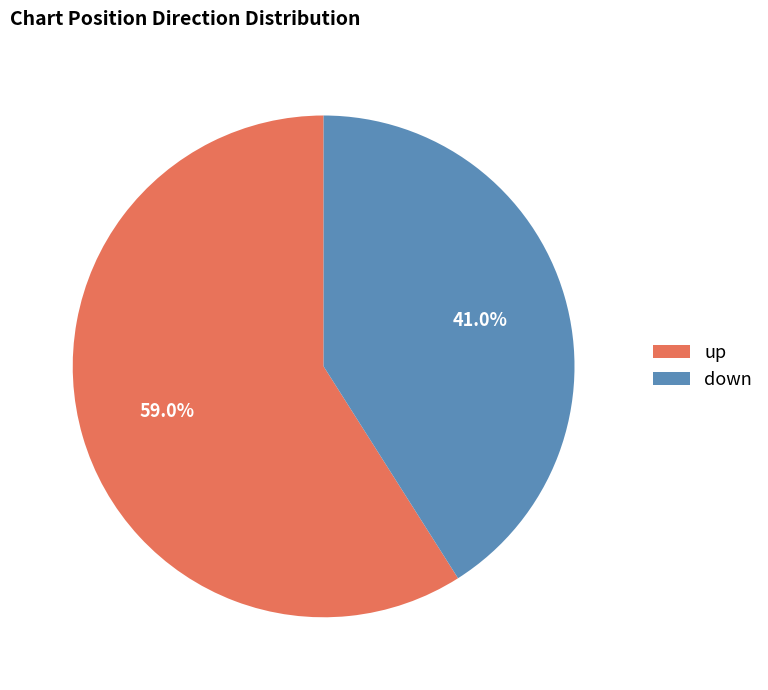

To the nearest percent, what is the average slice percentage?

50%